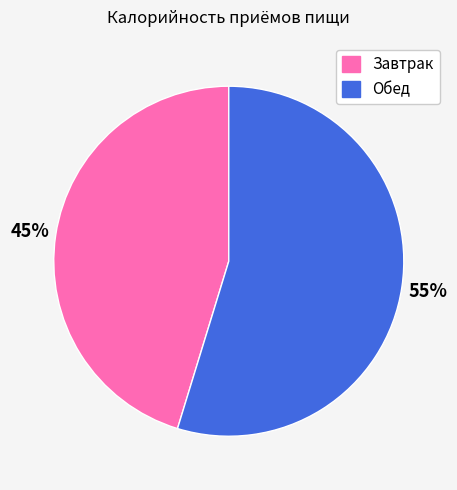

Does any single category account for the majority?

Yes